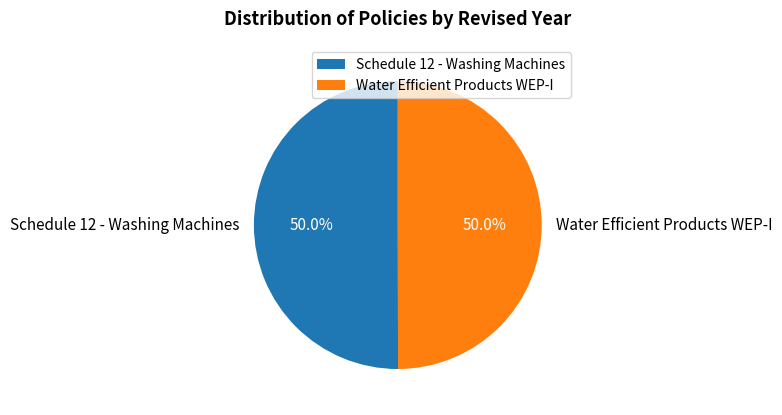

What portion of the pie excludes Water Efficient Products WEP-I?

50.0%